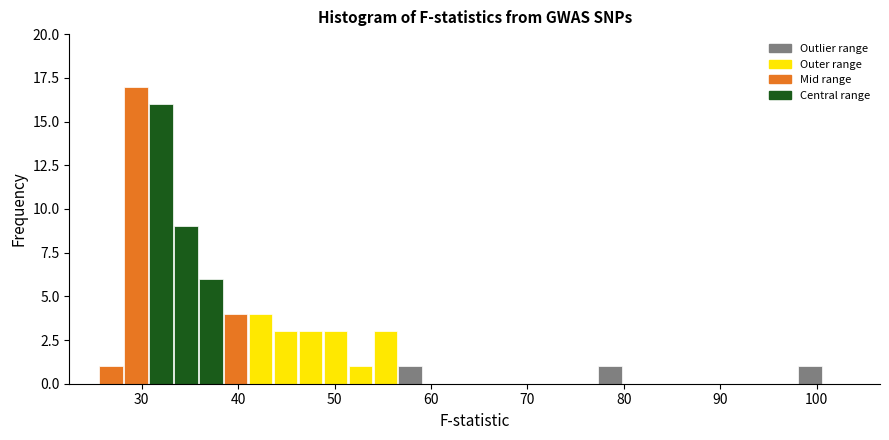

Read against the x-axis, roughly where is the centre of the tallest bar?

29